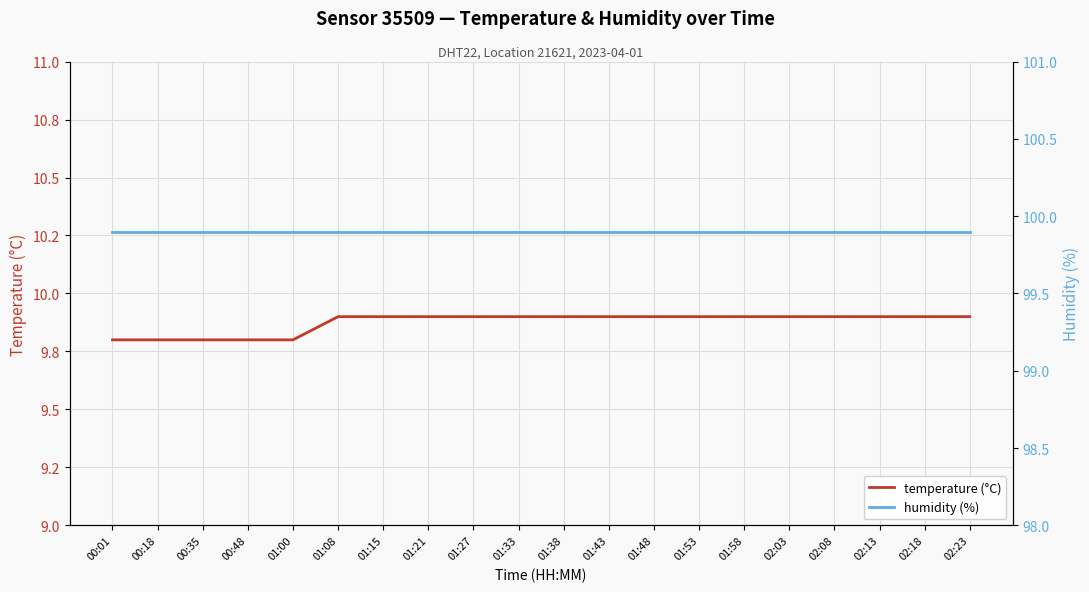

True or false: humidity (%) and temperature (°C) intersect in this chart.

False